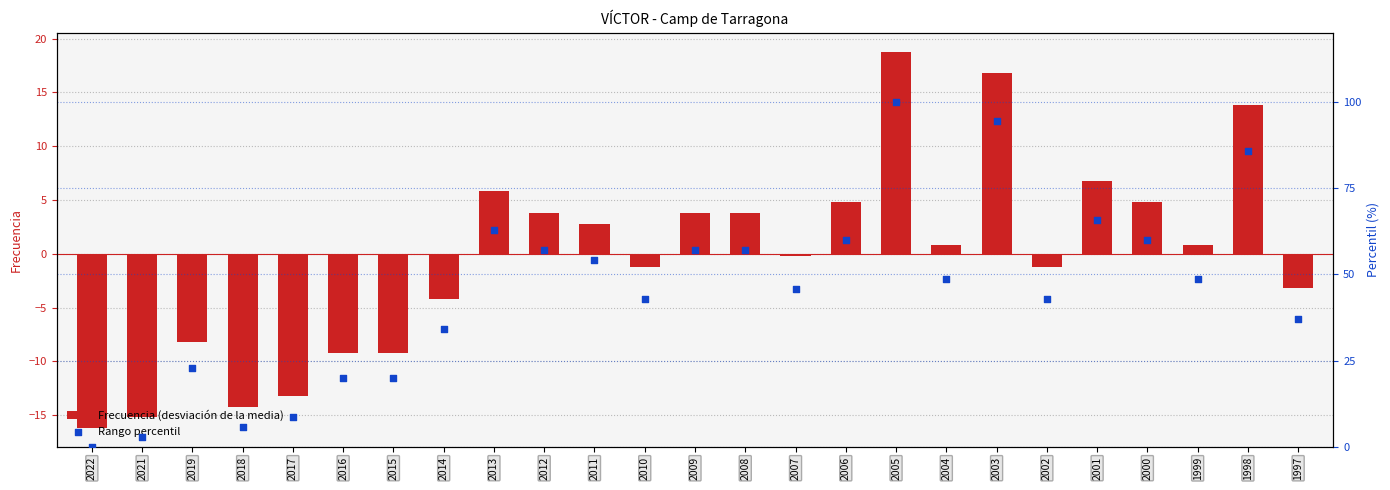

Which series has the largest total across all categories?

Rango percentil